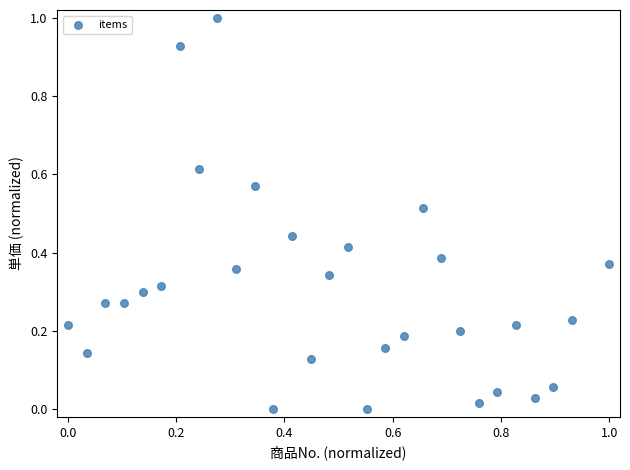

What is the range of Y values (max minus min)?

1.0